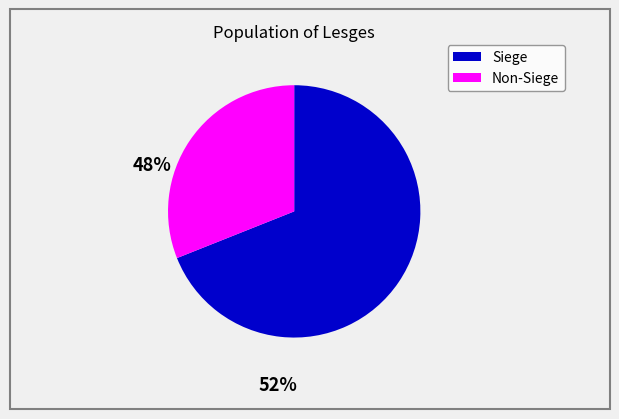

Is there a majority slice in this chart?

Yes